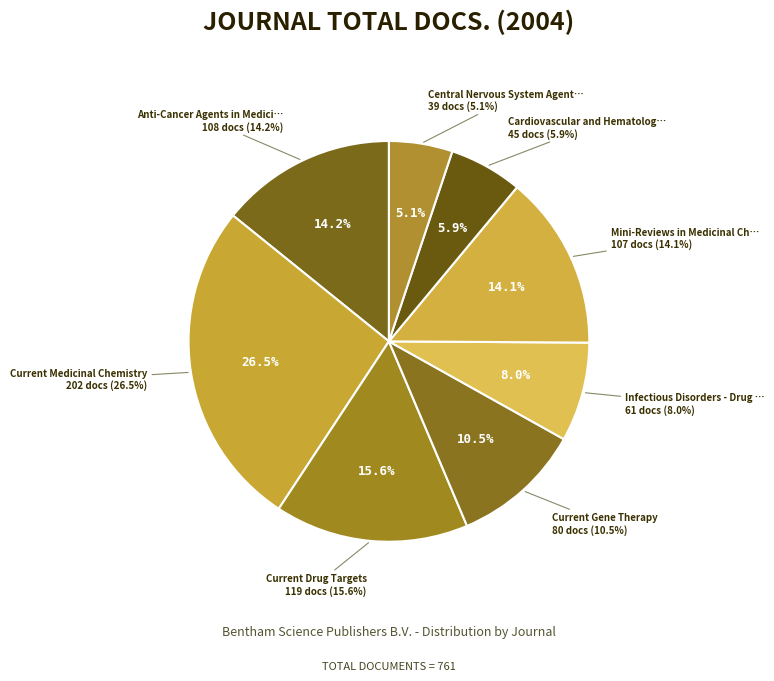

Which category has the smallest portion of the pie?

Central Nervous System Agents in Medicinal Chemistry